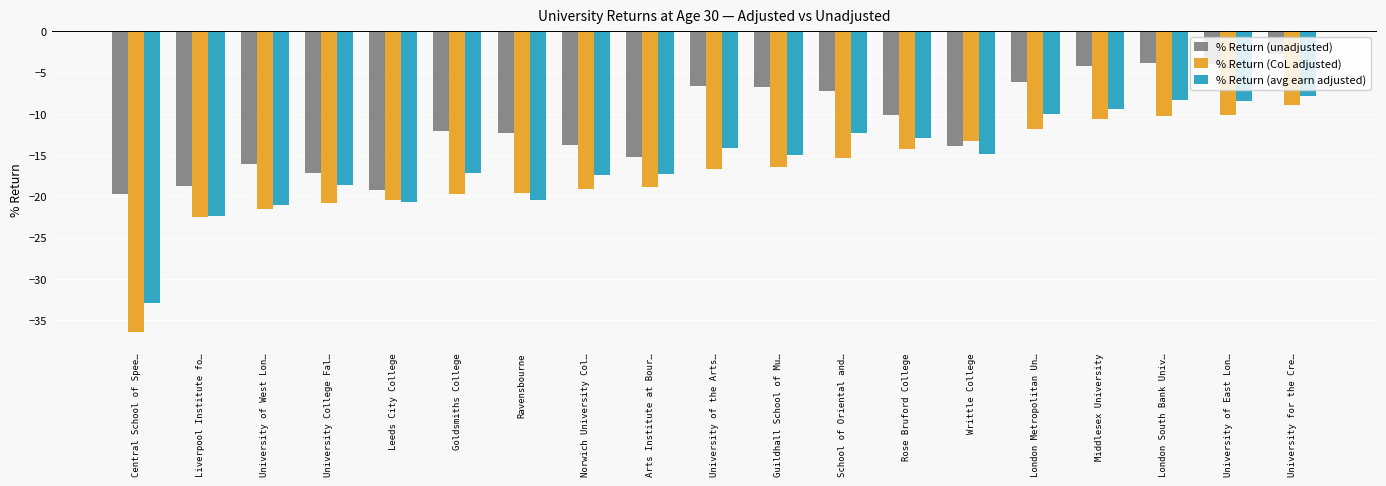

What value does the % Return (unadjusted) series have at London Metropolitan Un…?

-6.1